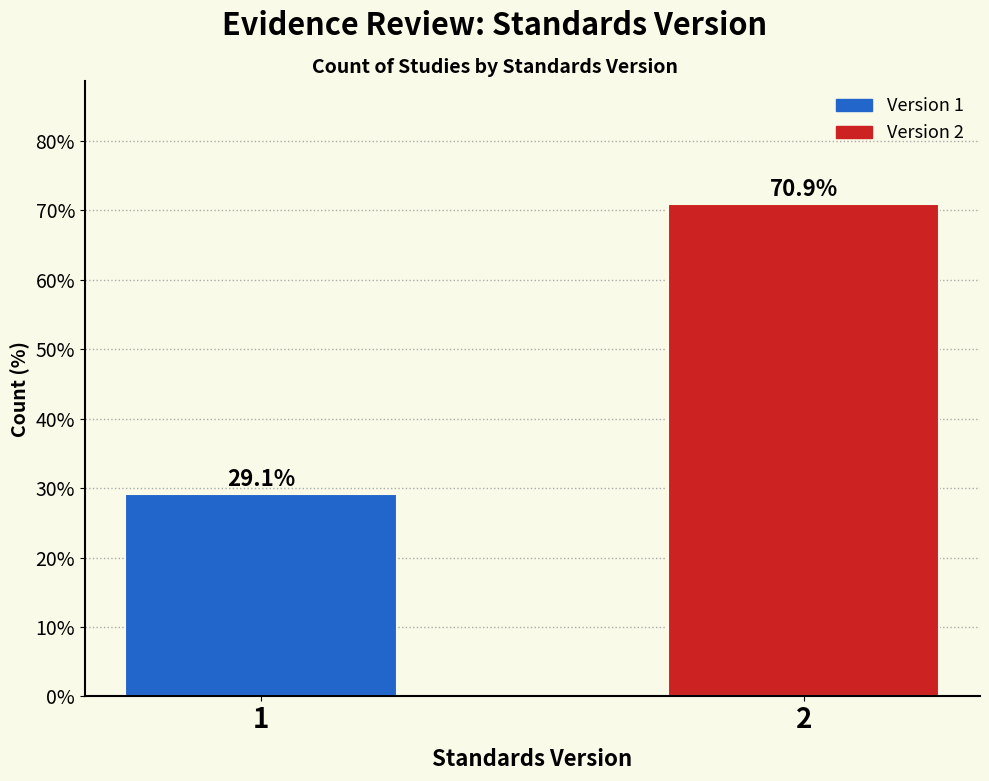

Reading right to left, extract all data points from this chart.

2=70.9	1=29.1